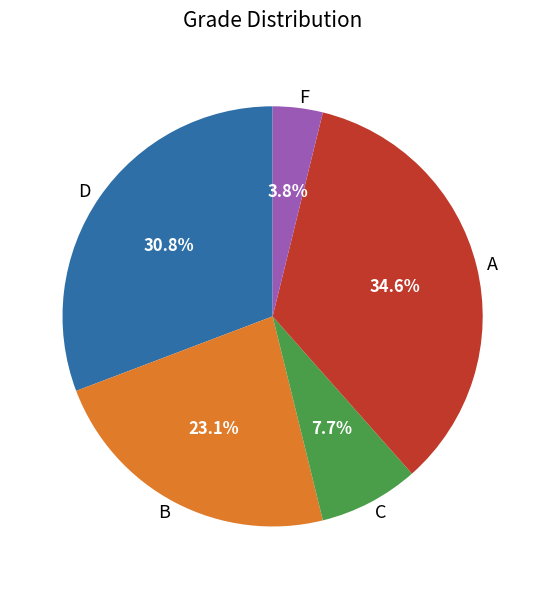

Does any single category account for the majority?

No